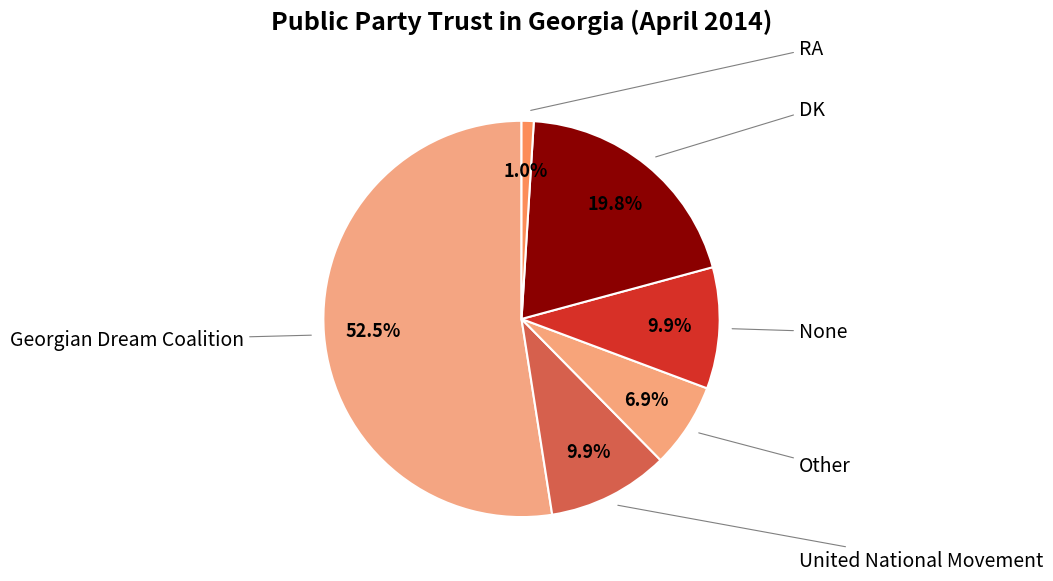

Which slice is the smallest?

RA